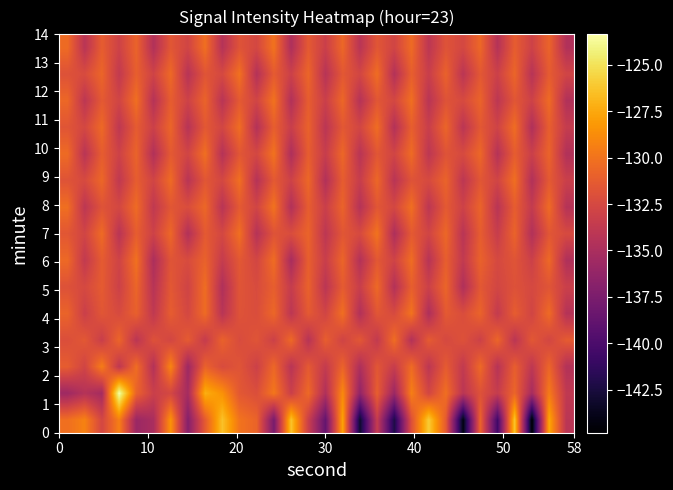

What is the greatest value displayed?

-123.4